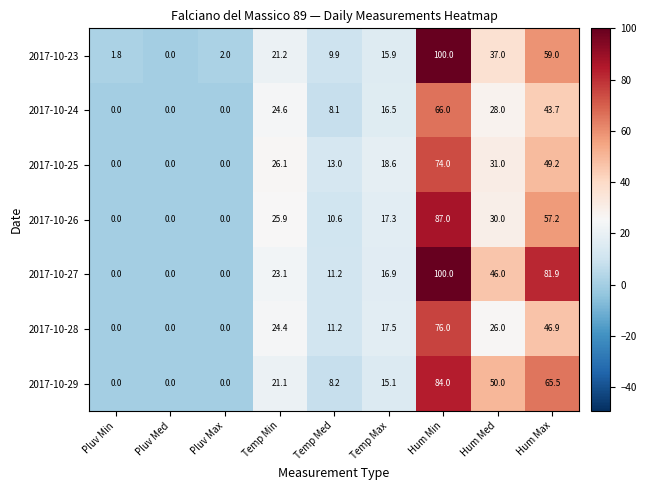

At Hum Max, list the series in order from largest to smallest.

2017-10-27, 2017-10-29, 2017-10-23, 2017-10-26, 2017-10-25, 2017-10-28, 2017-10-24